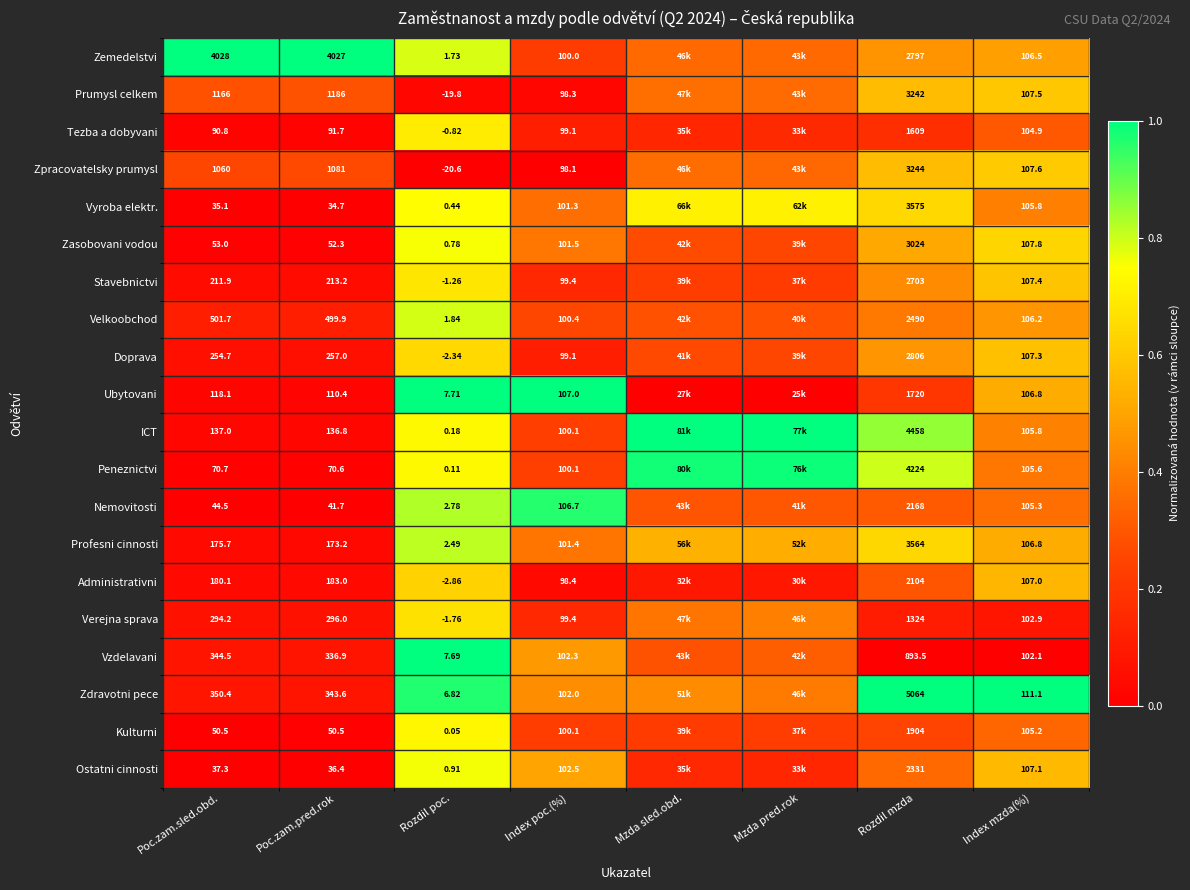

Which series changed the most between Rozdil poc. and Rozdil mzda?

Zdravotni pece